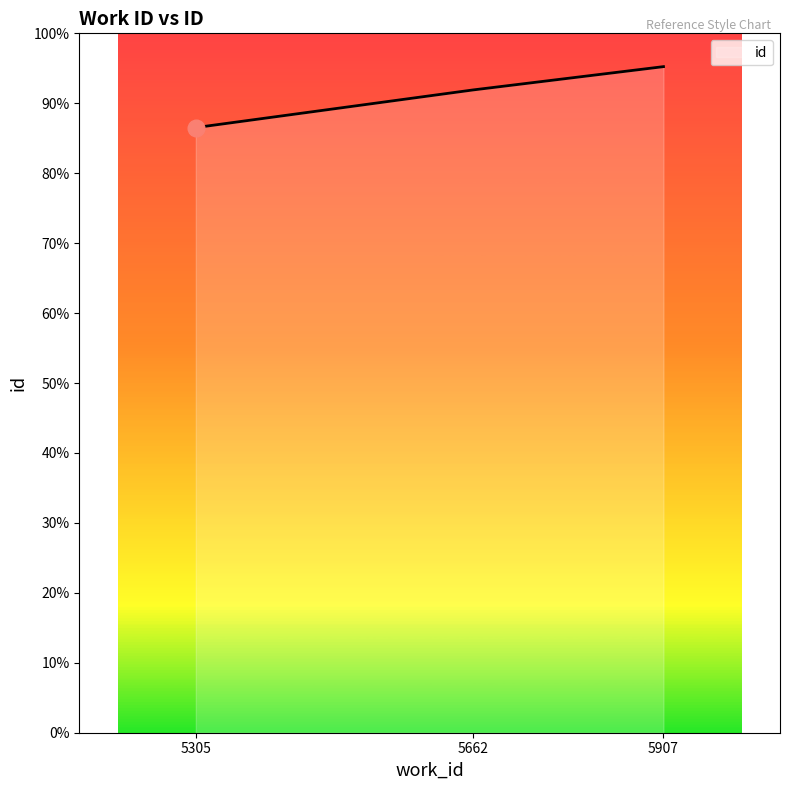

List the labels in order of value, largest first.

5907, 5662, 5305